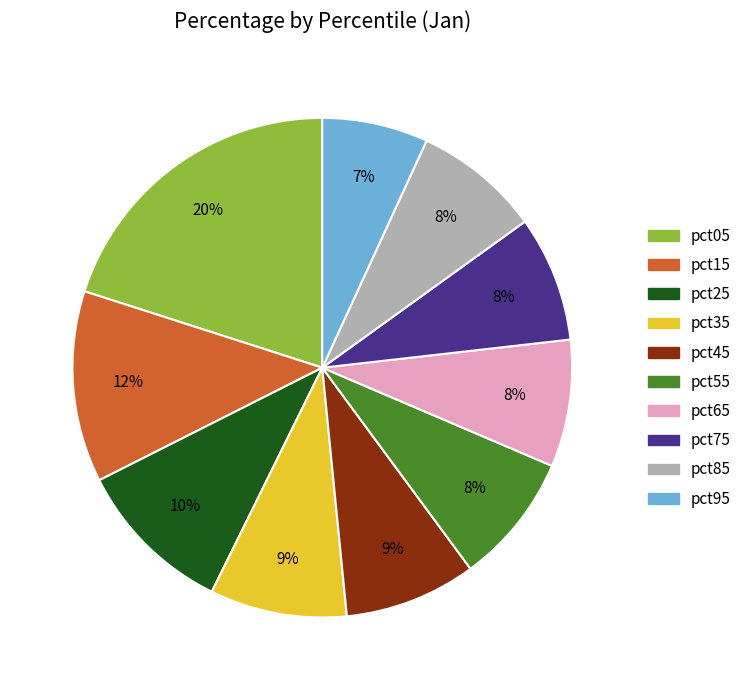

Is it true that pct45 is 22% of the pie?

False